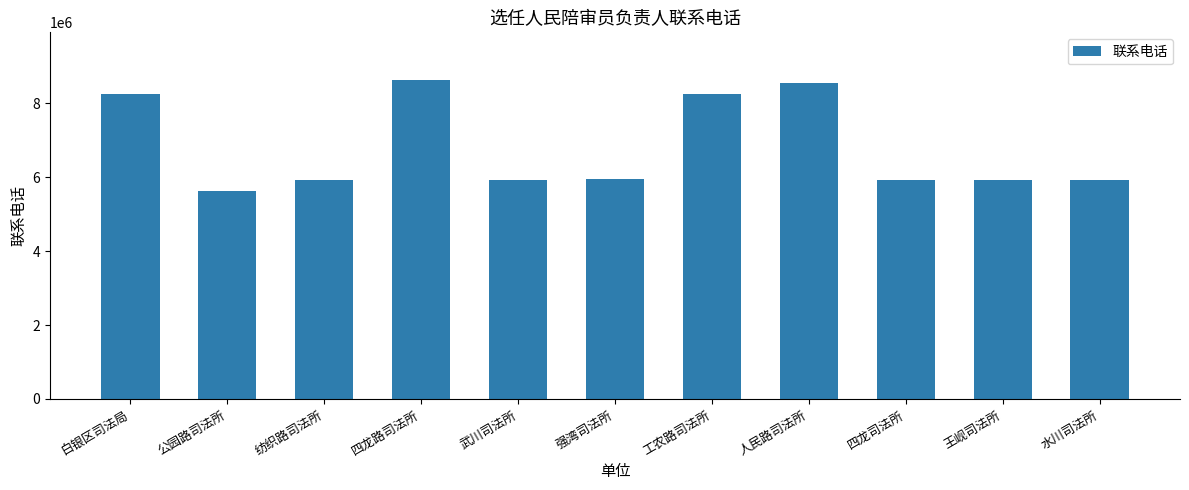

What position from the left is 水川司法所?

11